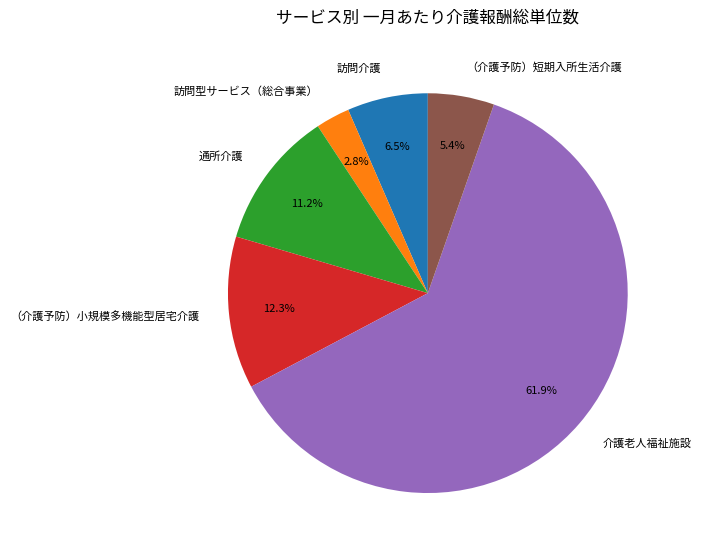

Approximately how many times larger is the value at 通所介護 compared to 訪問介護?

1.7